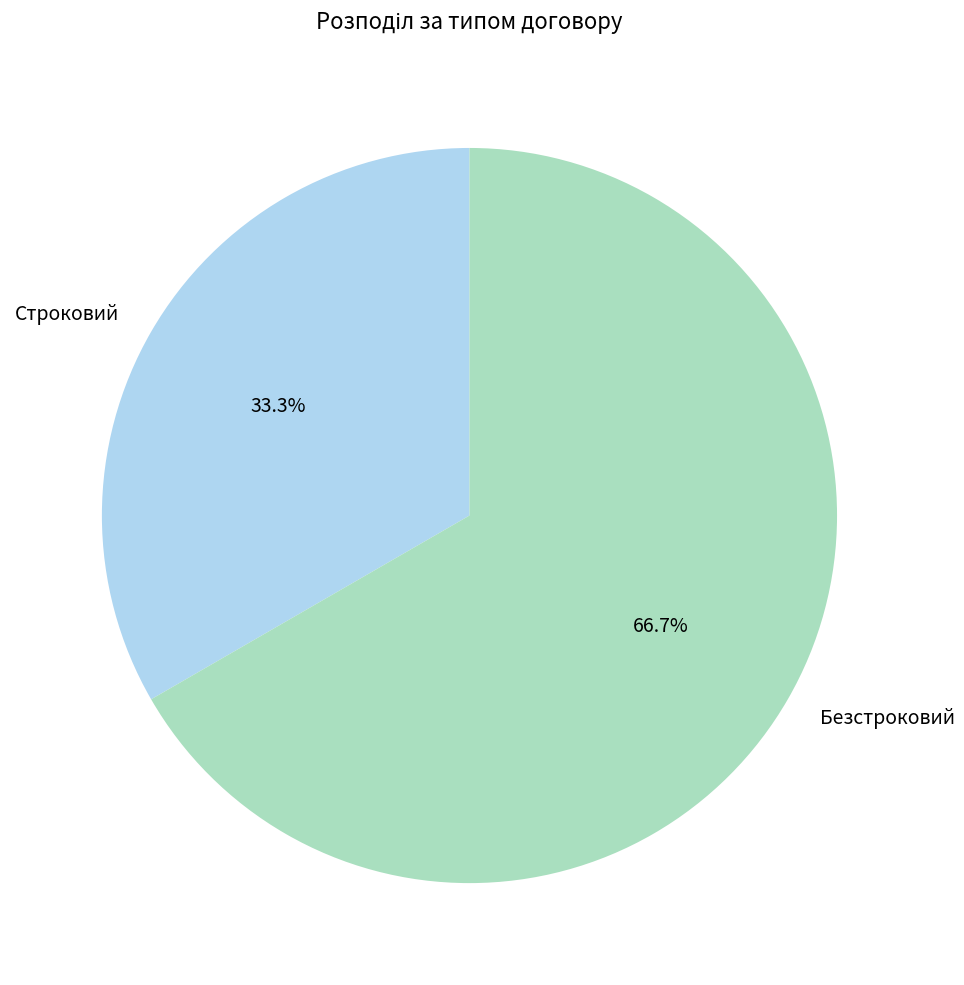

What percentage is the Безстроковий slice, to the nearest percent?

67%